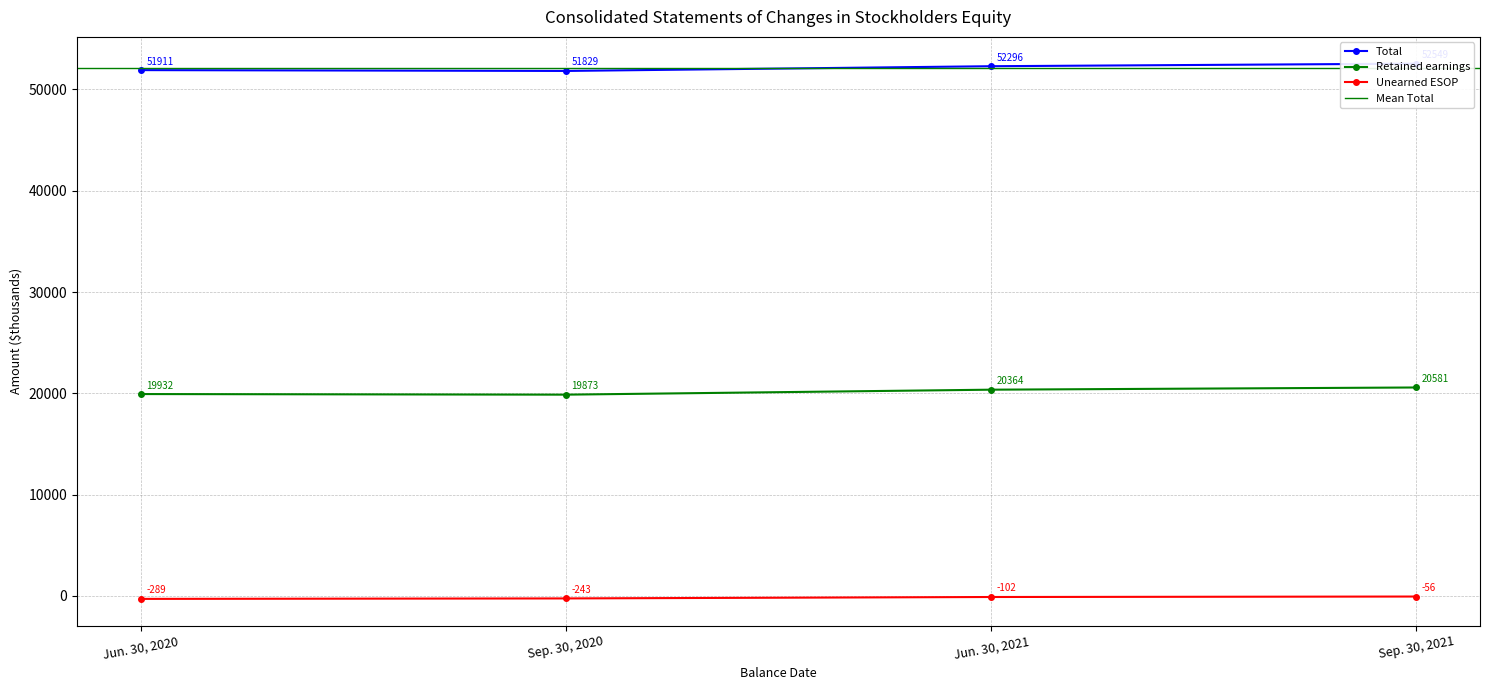

Rank the series at Sep. 30, 2020 from lowest to highest value.

Unearned ESOP, Retained earnings, Total